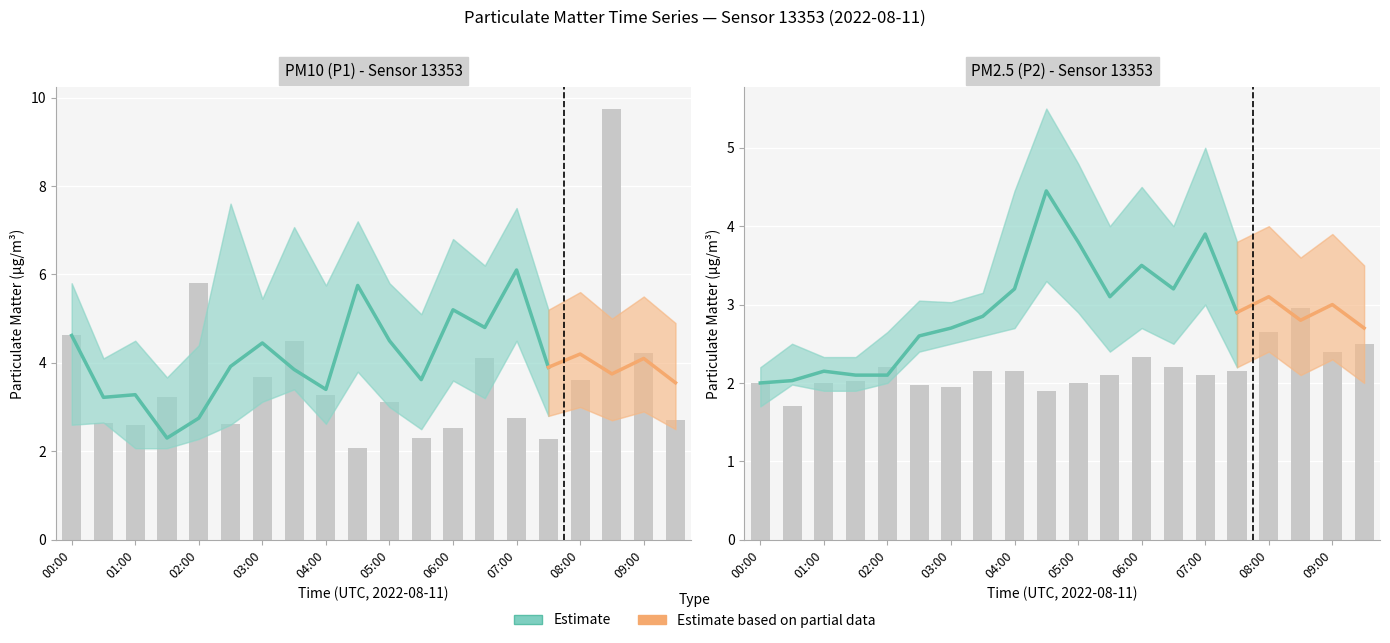

Which series changed the most between 08:30 and 09:00?

P1_upper